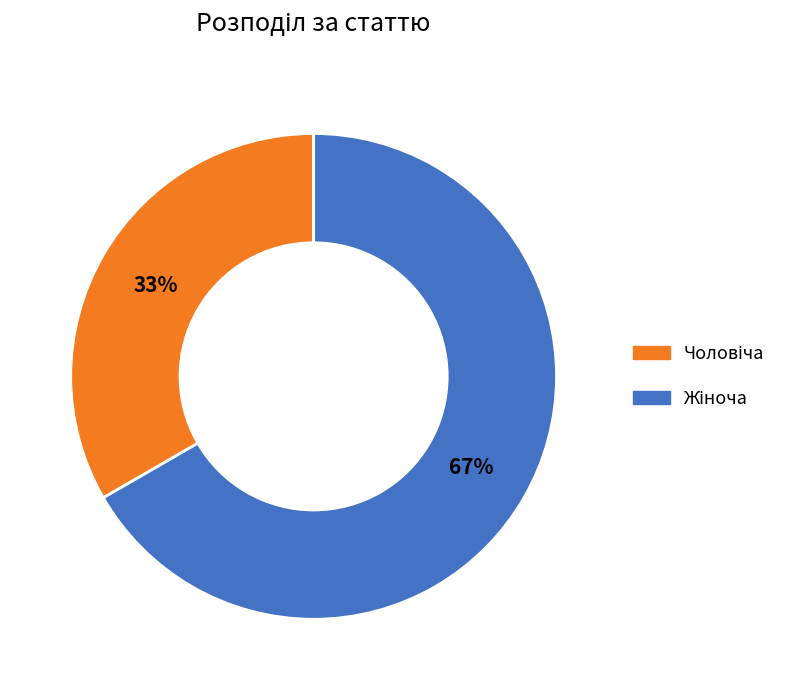

Is there any slice that represents more than half of the pie?

Yes